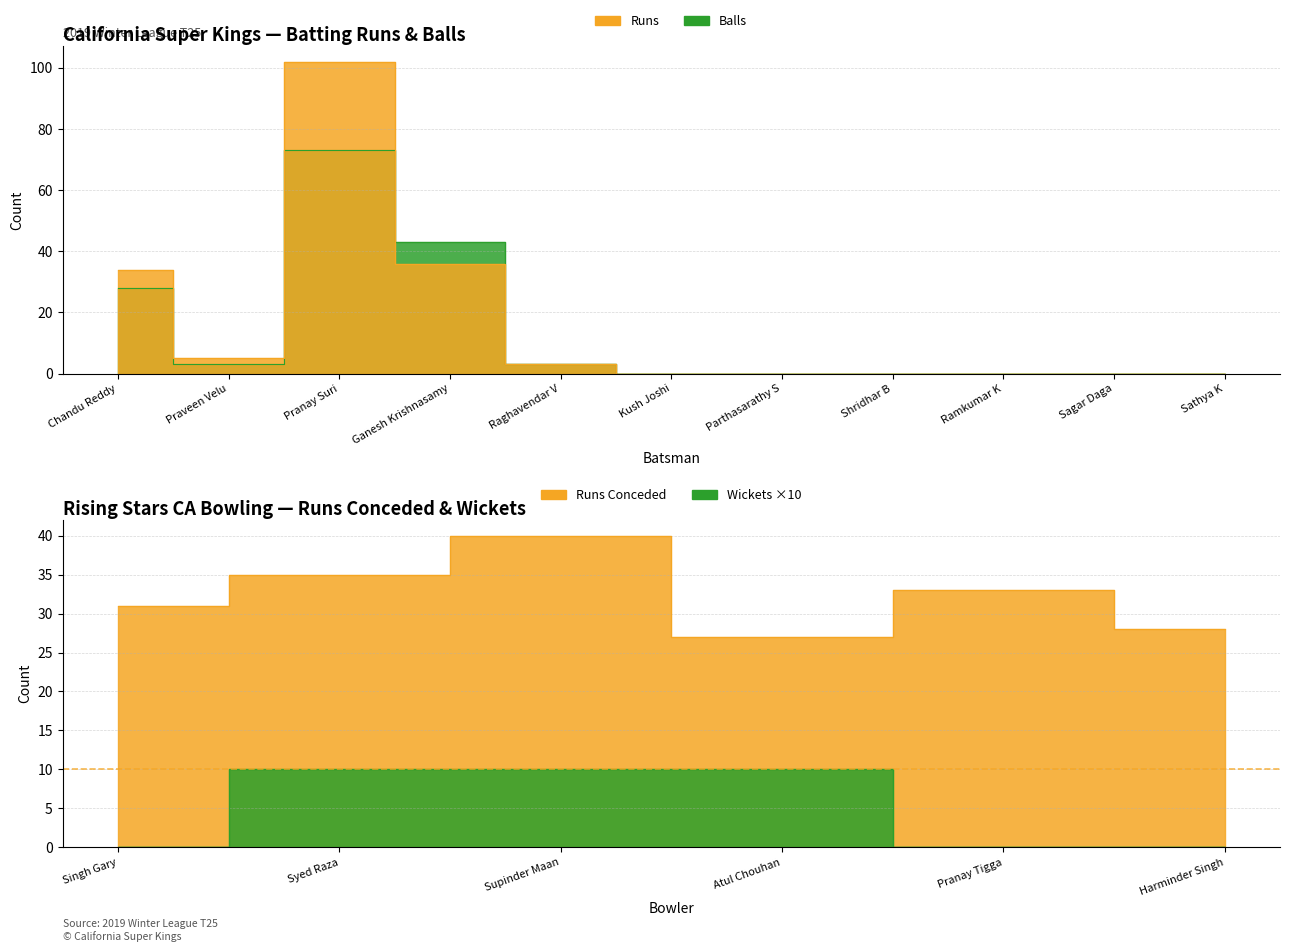

At how many categories does at least one series exceed 17?

3